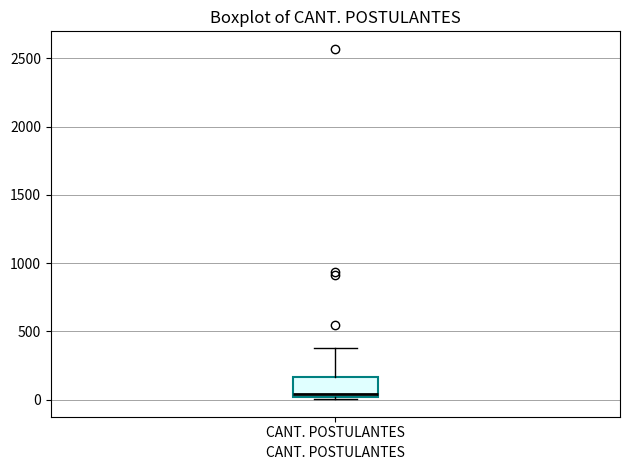

Where does the upper whisker of the box for CANT. POSTULANTES end on the y-axis? The values are not printed on the chart, so give them approximately, as read against the axis.

400